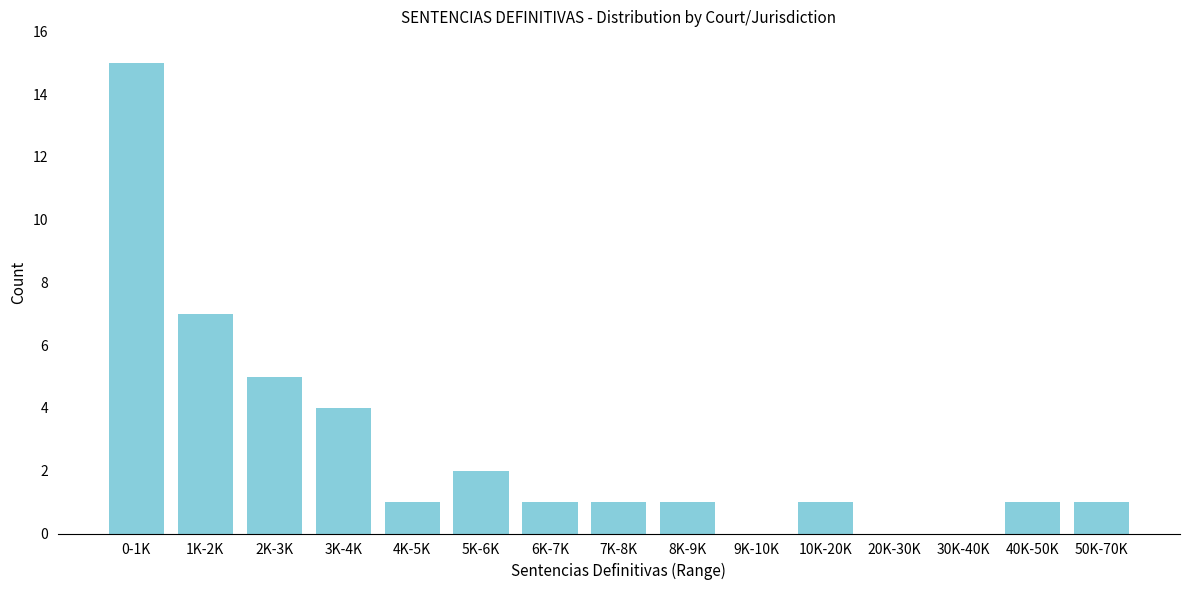

Reading right to left, what are all the values shown in this chart?

50K-70K=1	40K-50K=1	30K-40K=0	20K-30K=0	10K-20K=1	9K-10K=0	8K-9K=1	7K-8K=1	6K-7K=1	5K-6K=2	4K-5K=1	3K-4K=4	2K-3K=5	1K-2K=7	0-1K=15